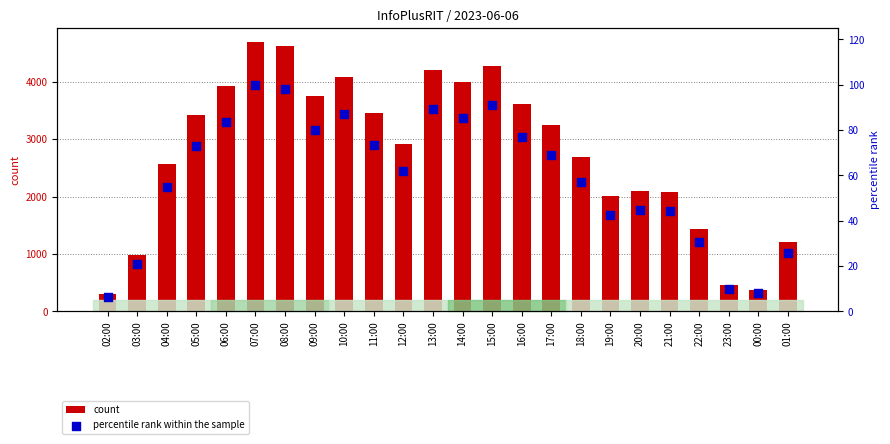

Is the value of count at 01:00 greater than the value of percentile rank within the sample at 10:00?

Yes